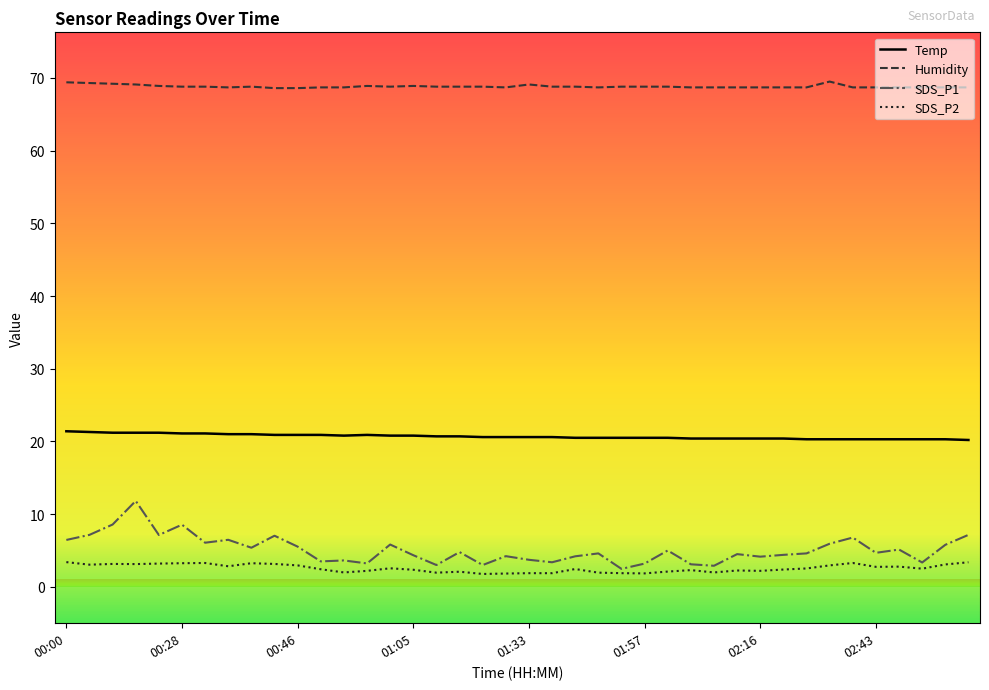

Which series has the largest total across all categories?

Humidity